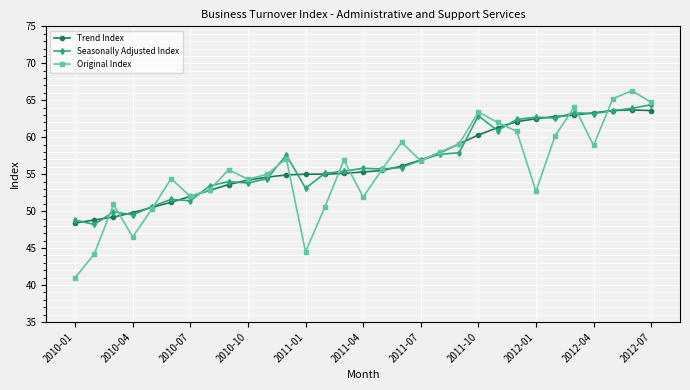

In Original Index, how many points are higher than both neighbors (excluding endpoints)?

9